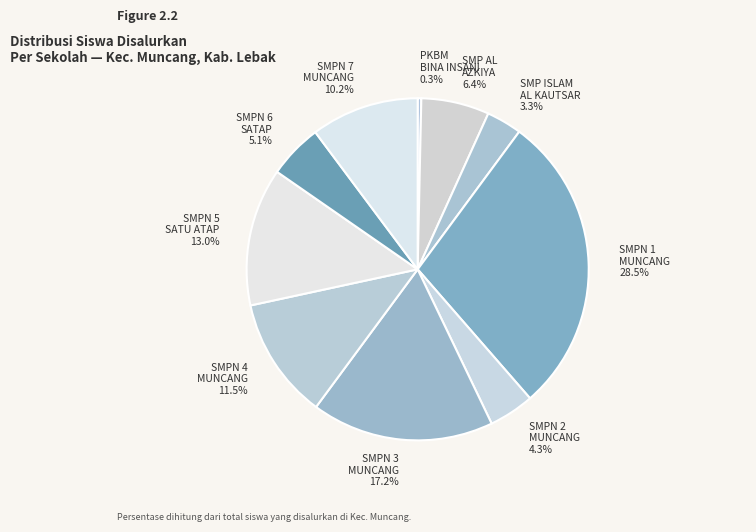

Approximately how many times larger is the value at SMP AL AZKIYA 6.4% compared to SMPN 7 MUNCANG 10.2%?

0.6